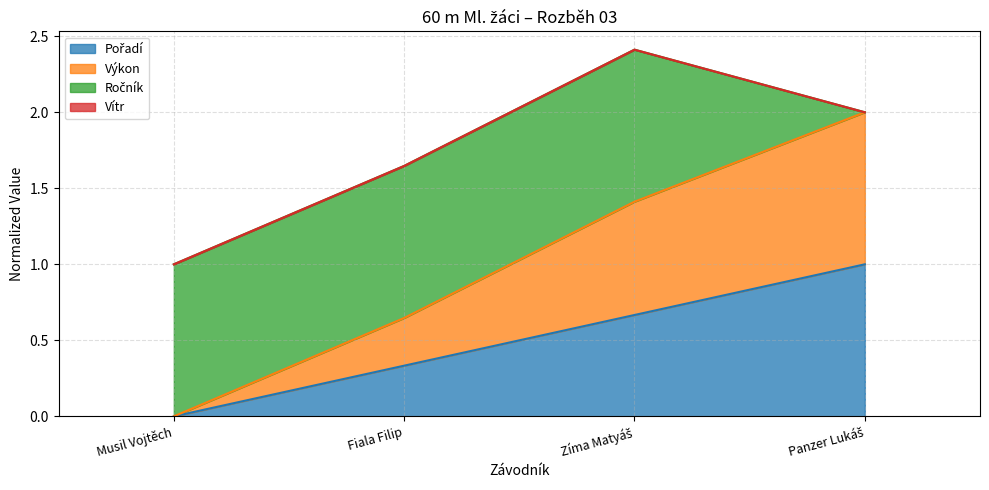

The value of Výkon at Zíma Matyáš is 2.2. True or false?

False